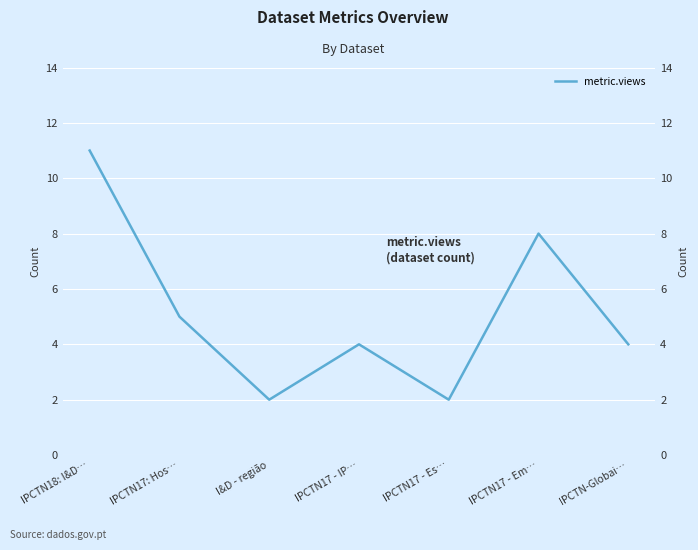

List the labels in order of value, smallest first.

I&D - região, IPCTN17 - Es…, IPCTN17 - IP…, IPCTN-Globai…, IPCTN17: Hos…, IPCTN17 - Em…, IPCTN18: I&D…